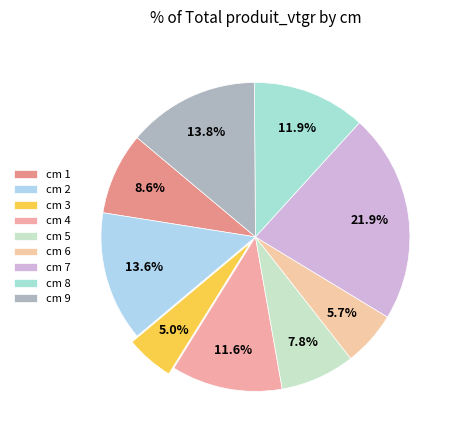

How many segments does this pie chart have?

9